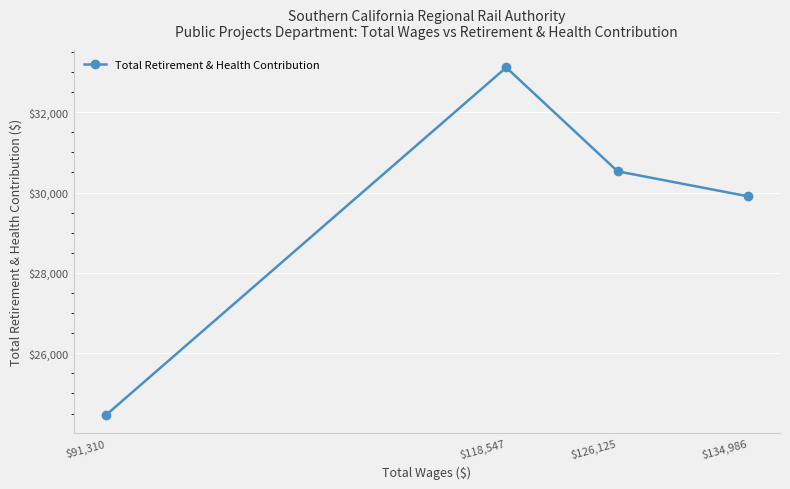

Where is the data nearest to the value 28784?

$134,986